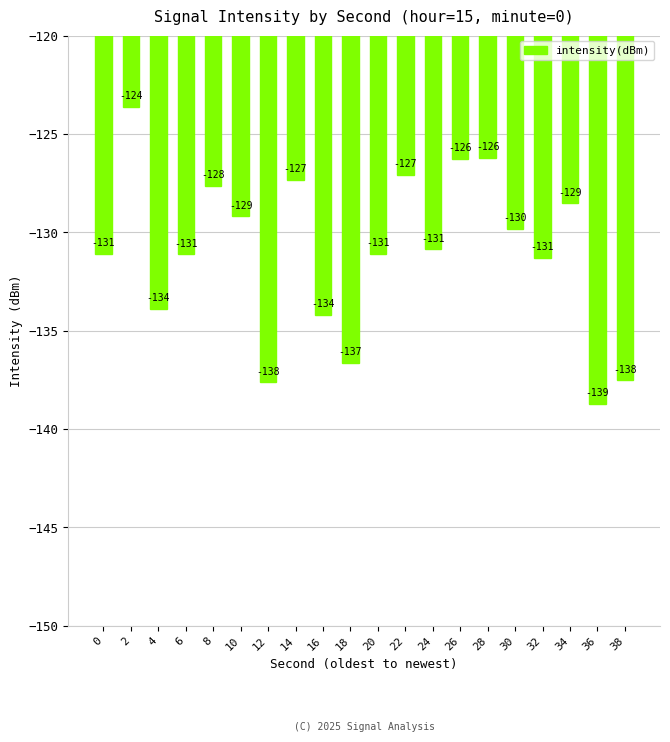

The value at 30 is -217.0. True or false?

False